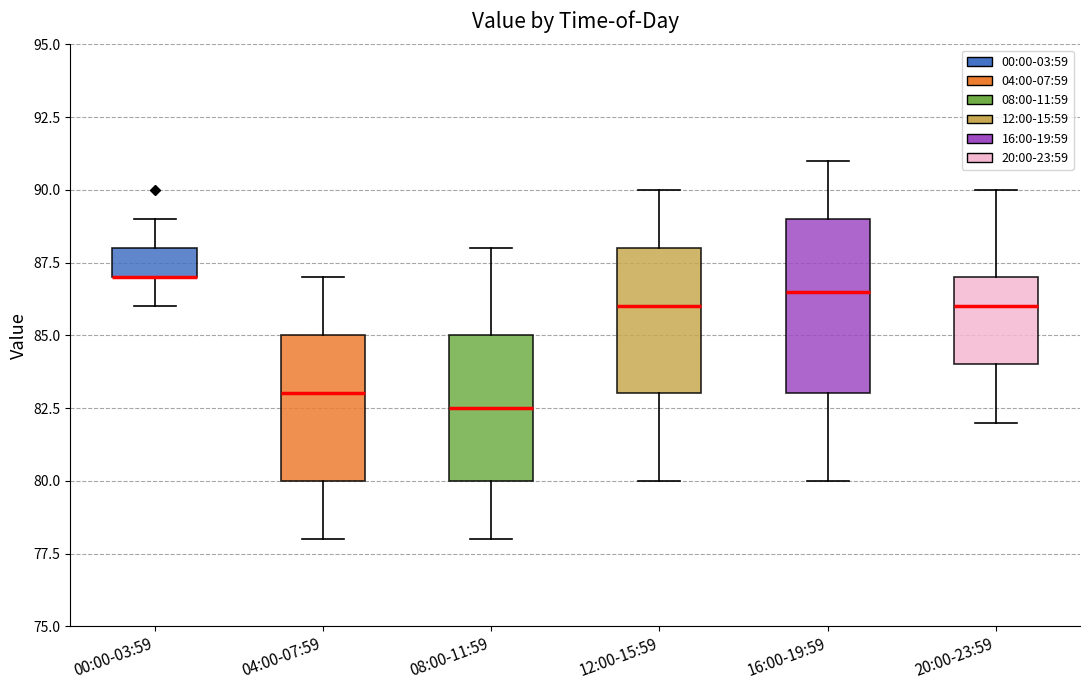

Where does the upper whisker of the box for 12:00-15:59 end on the y-axis? The values are not printed on the chart, so give them approximately, as read against the axis.

90.0